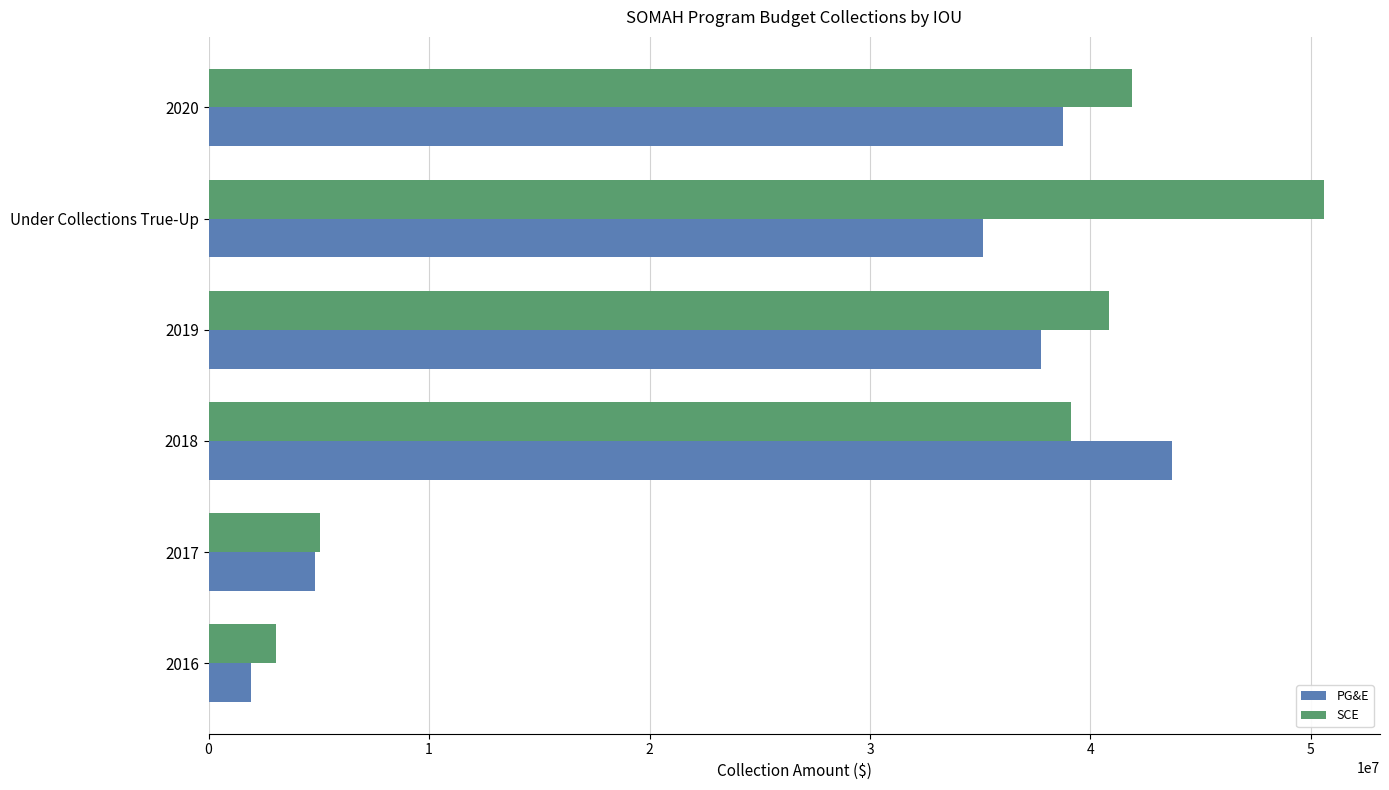

What is the approximate value of SCE at Under Collections True-Up, to the nearest 50?

50602900